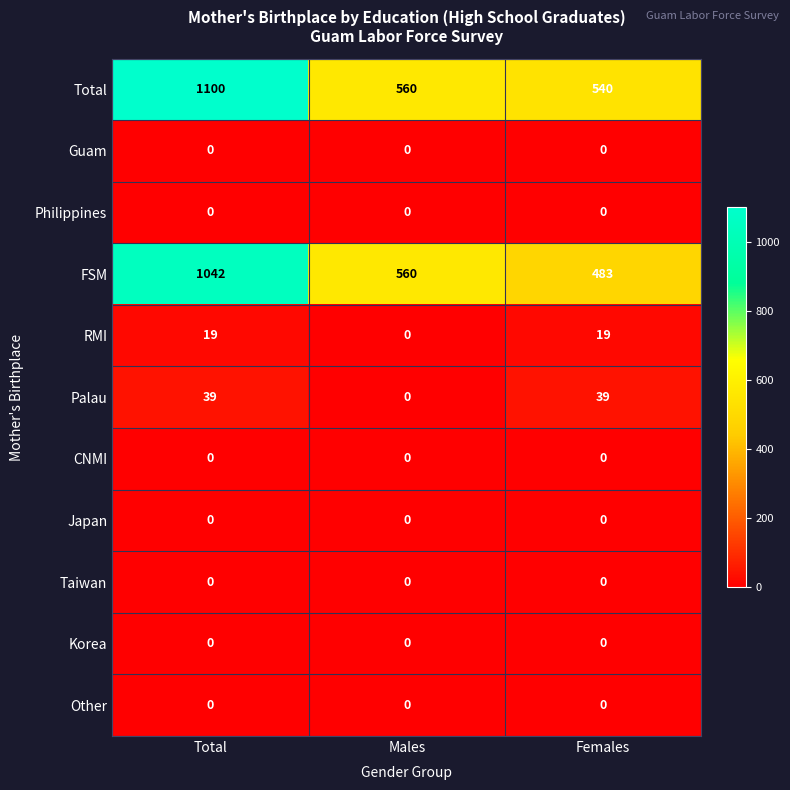

What is the total value across all series at Total?

2200